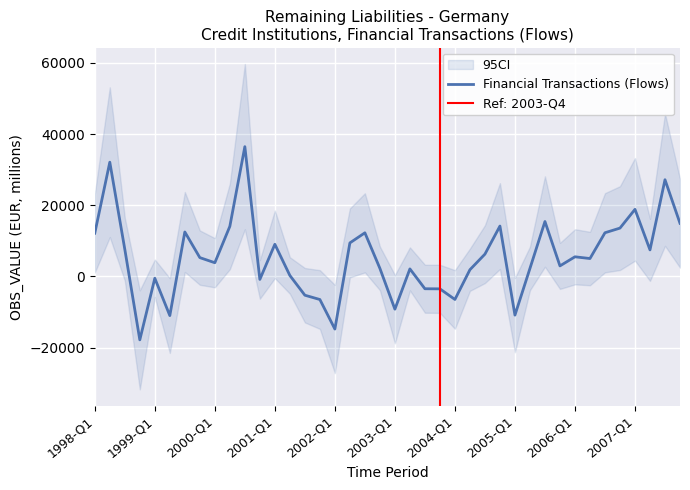

At which label does the data first exceed 5270?

1998-Q1